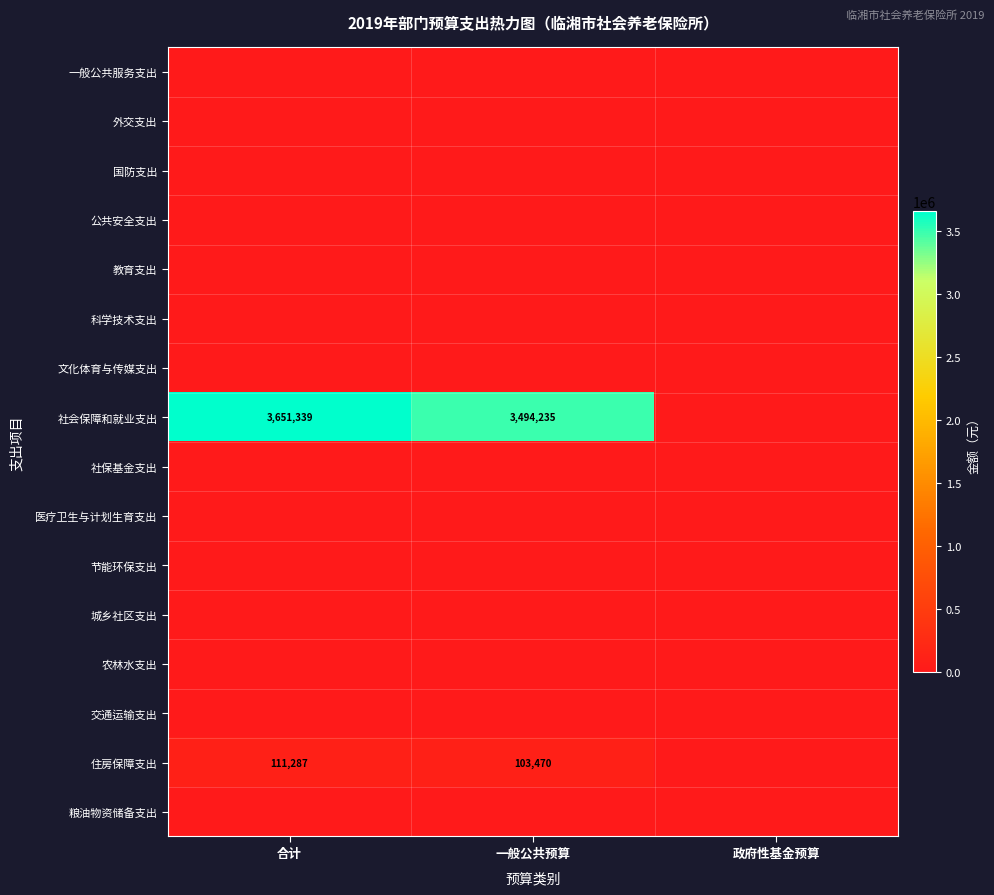

At how many categories does at least one series exceed 1227659?

2